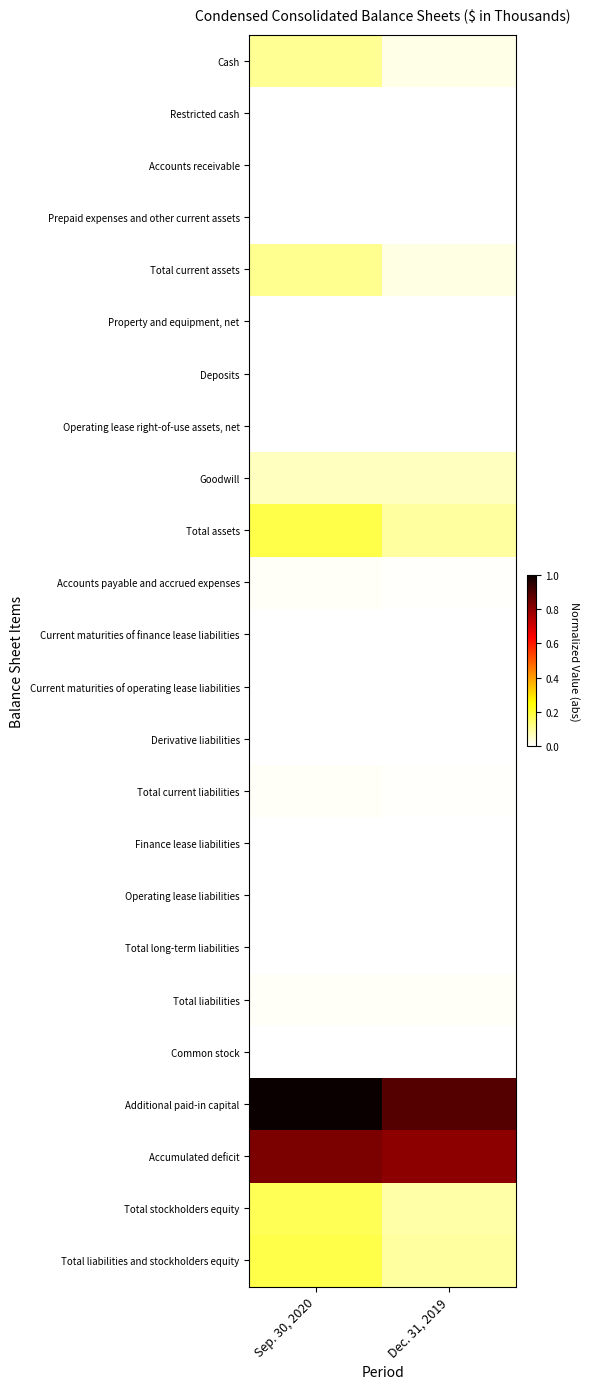

What is the total value across all series at Dec. 31, 2019?

2.1